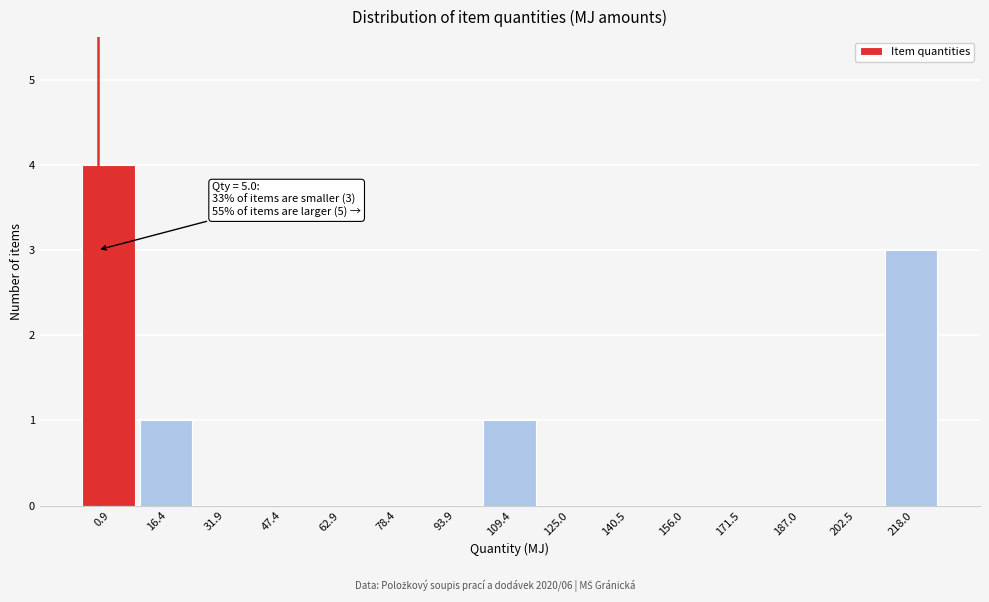

Reading left to right, transcribe all the data shown in this chart.

0.9=4	16.4=1	31.9=0	47.4=0	62.9=0	78.4=0	93.9=0	109.4=1	125.0=0	140.5=0	156.0=0	171.5=0	187.0=0	202.5=0	218.0=3